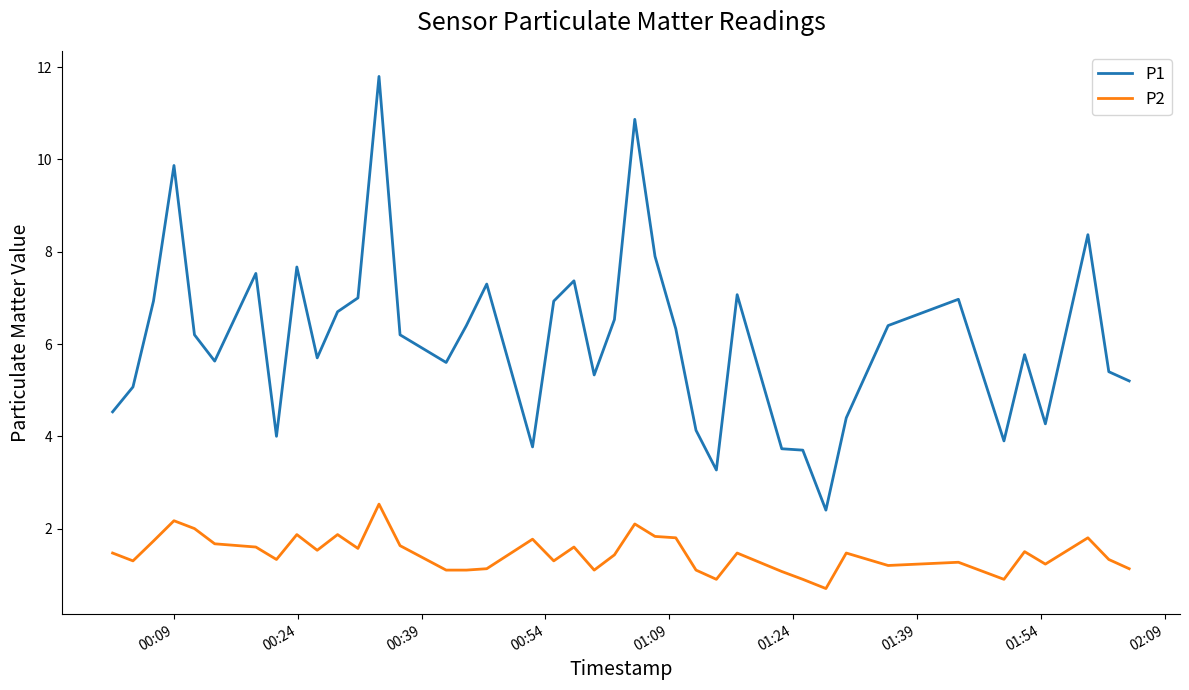

Does the chart display data point markers on the line(s)?

No